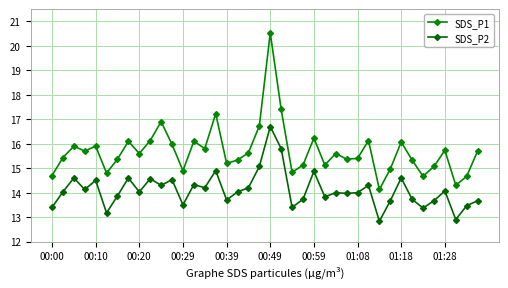

True or false: SDS_P1 and SDS_P2 cross at least once.

False